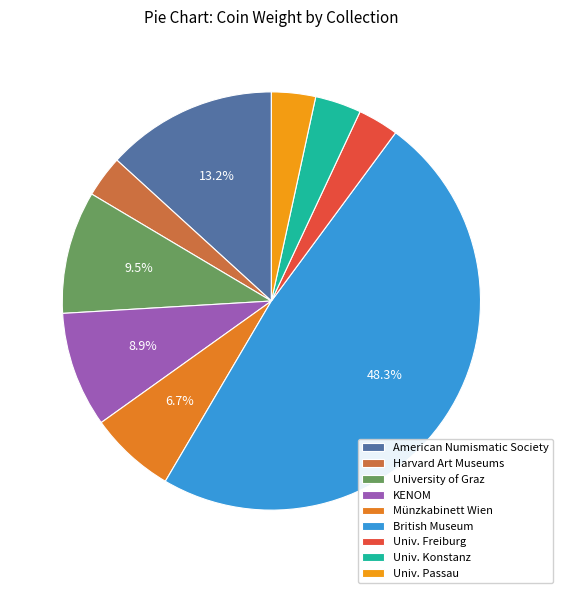

To the nearest percent, what is the difference between the largest and smallest slice percentages?

45%